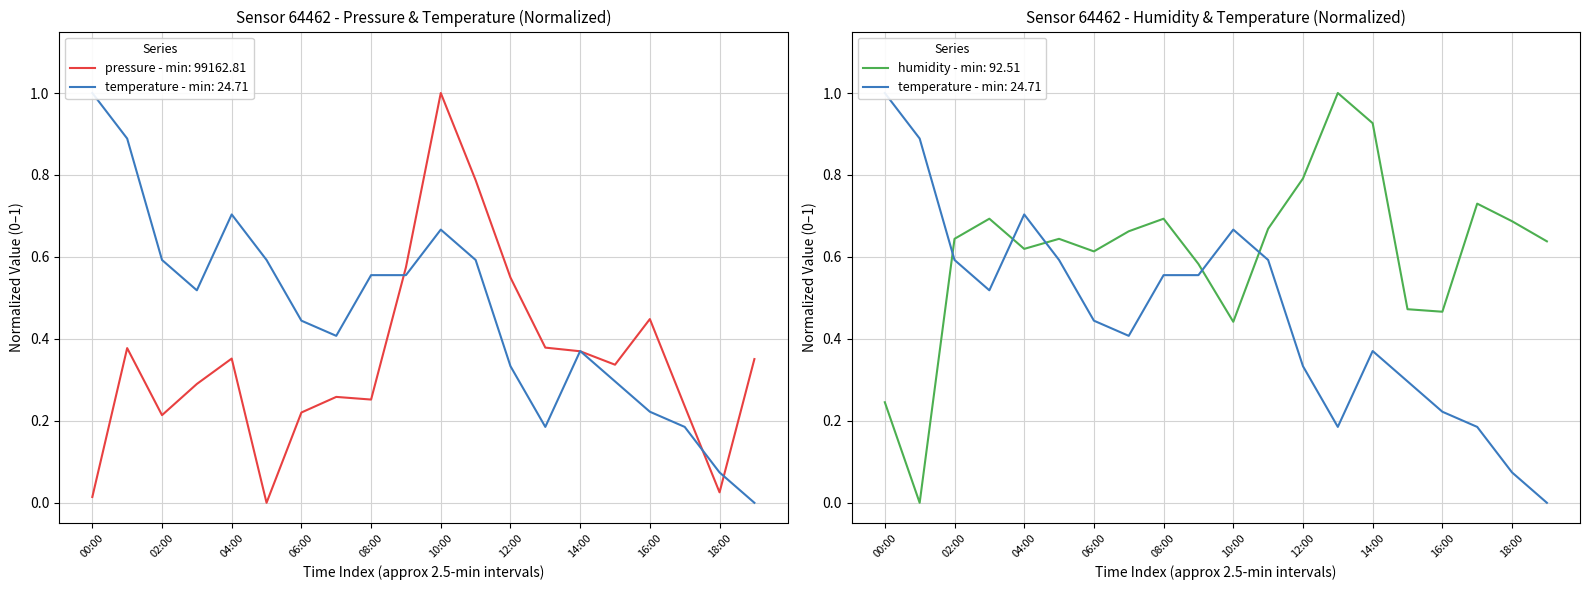

What is the label of the 18th point from the right?

02:00